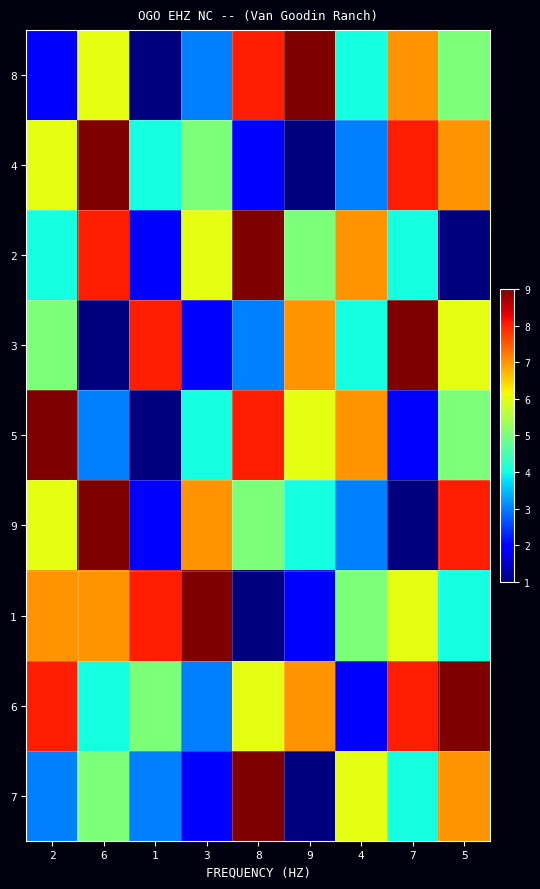

At 7, list the series in order from largest to smallest.

3, 4, 6, 8, 1, 2, 7, 5, 9